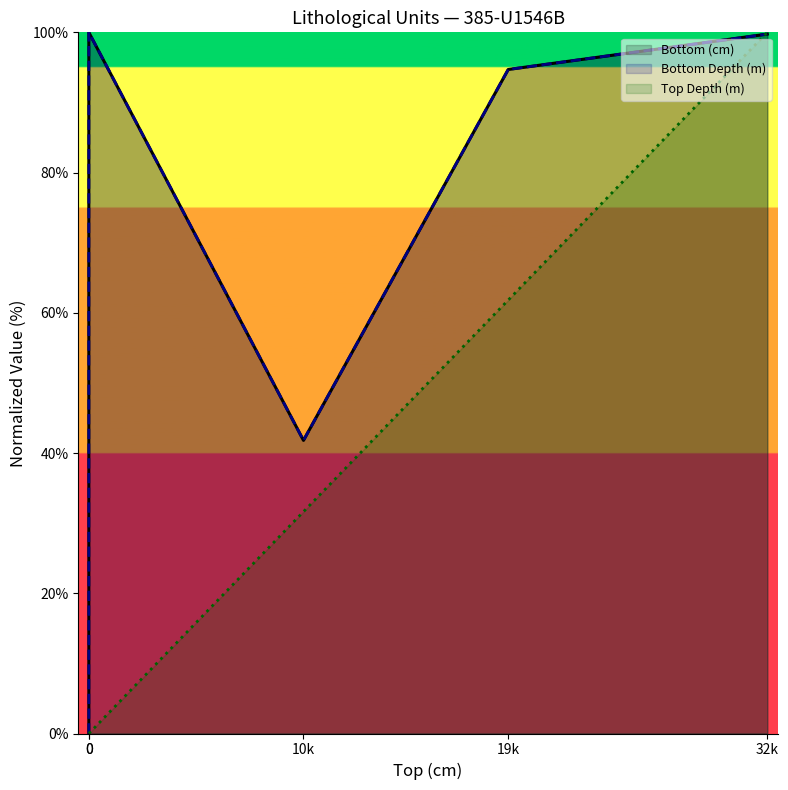

What is the sum of all Bottom Depth (m) values?

336.3